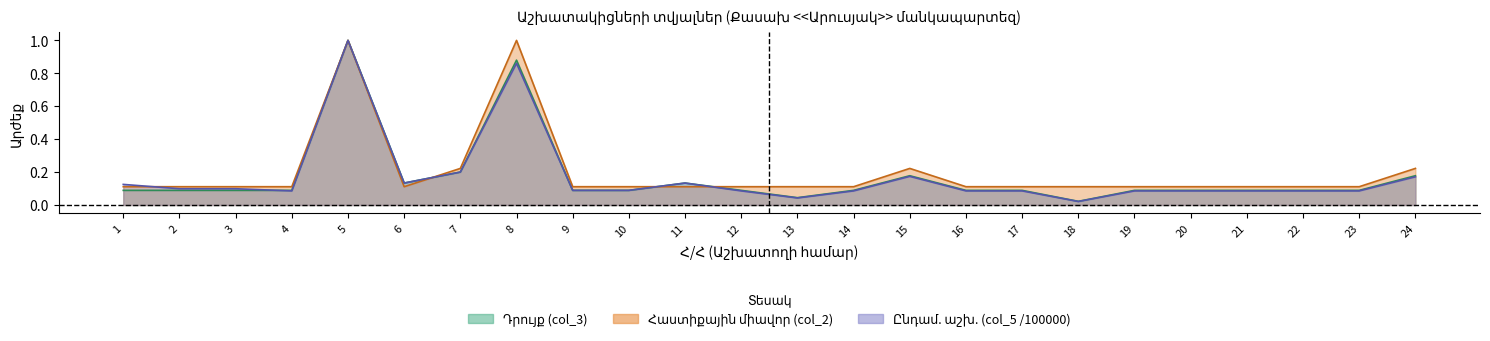

How many series are shown in this chart?

3